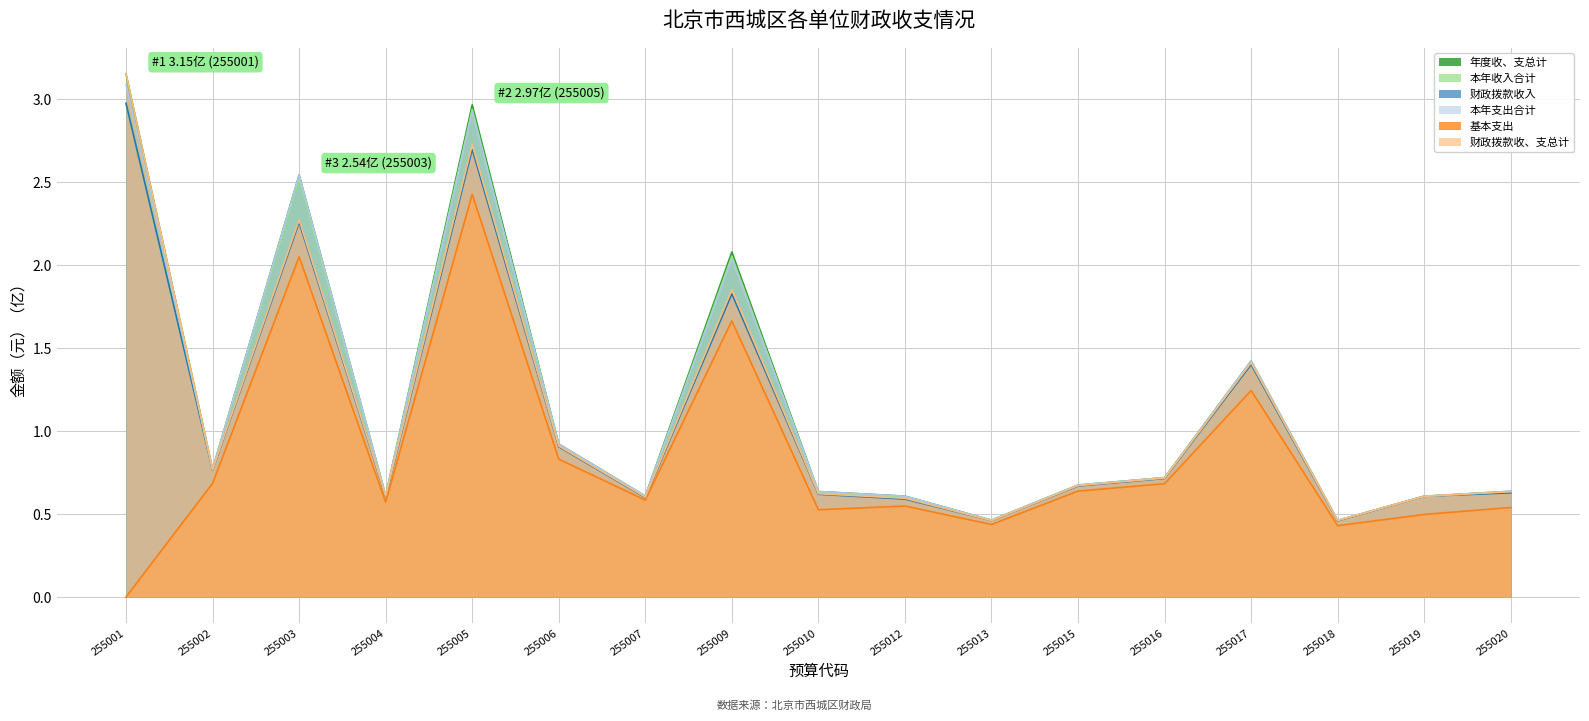

At 255016, list the series in order from smallest to largest.

基本支出, 财政拨款收入, 本年收入合计, 财政拨款收、支总计, 本年支出合计, 年度收、支总计